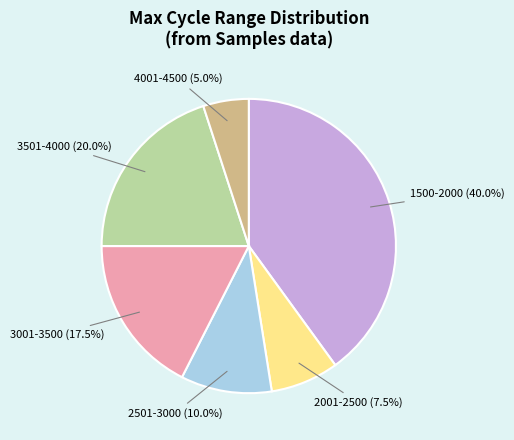

Do 2001-2500 (7.5%) and 2501-3000 (10.0%) together represent more than half of the pie?

No